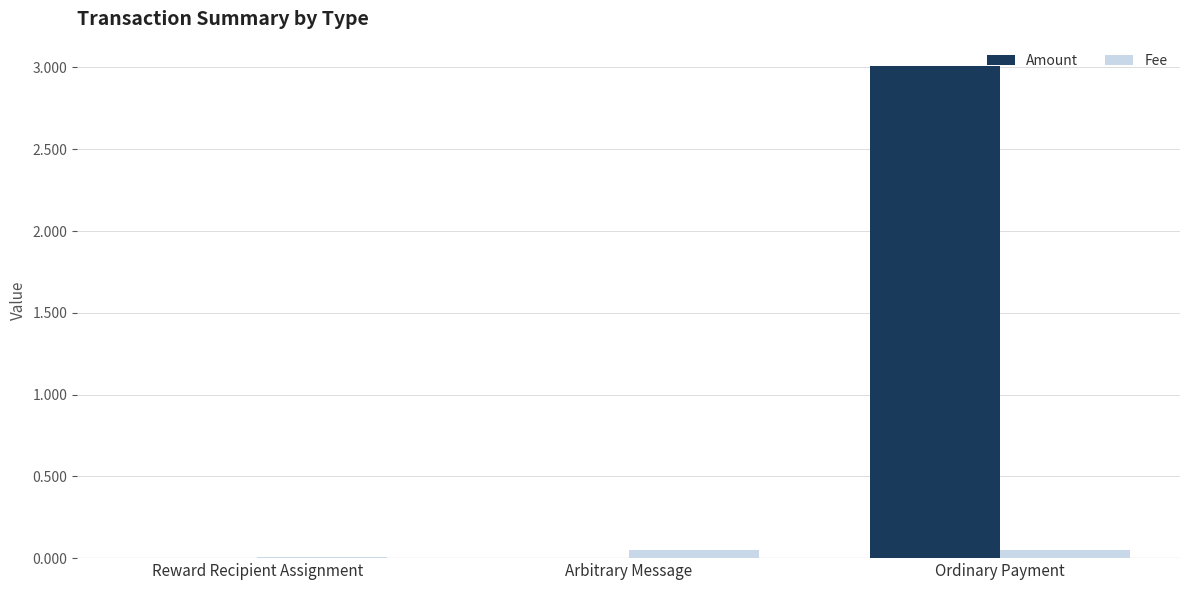

Is it true that Amount equals 5.3 at Ordinary Payment?

False